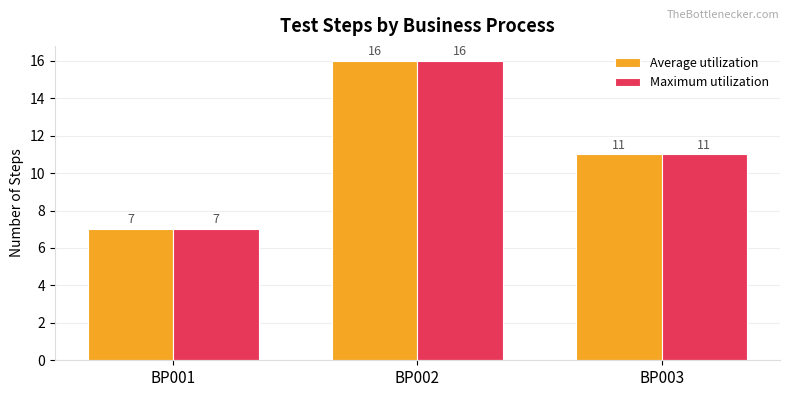

The value of Average utilization at BP003 is 18. True or false?

False